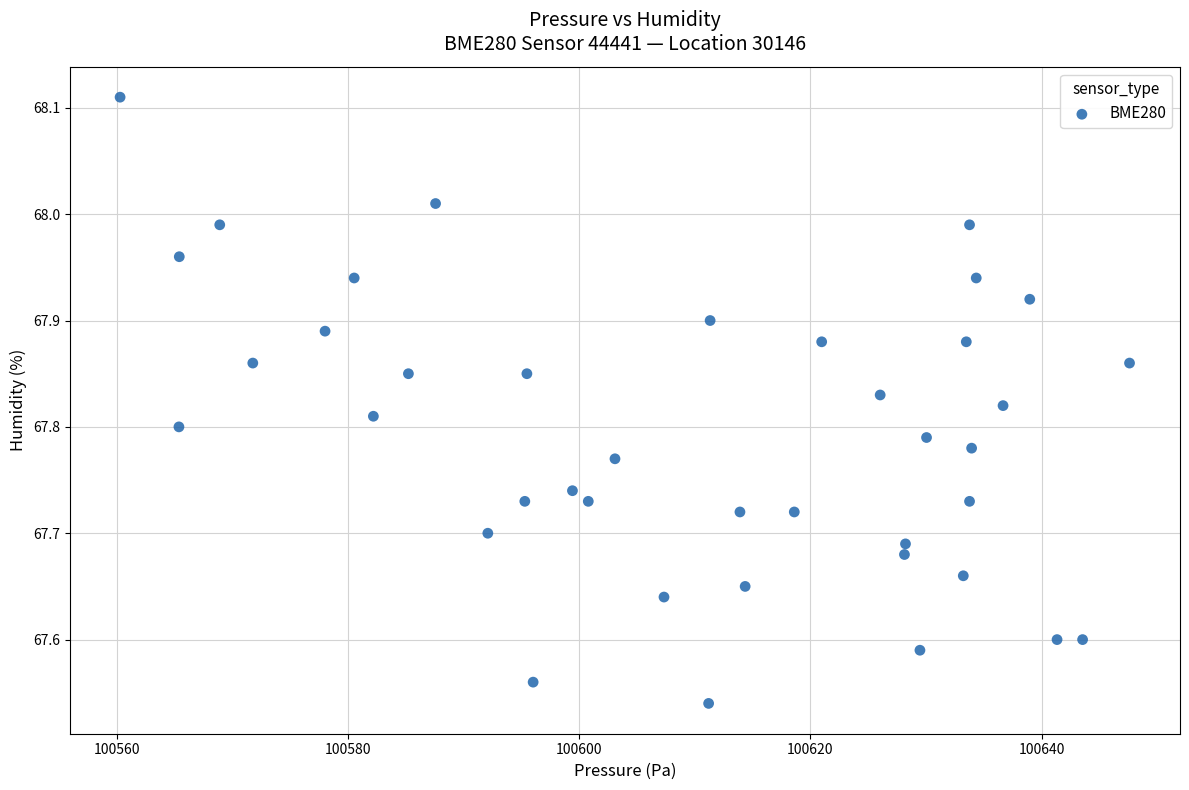

What is the range of Y values (max minus min)?

0.6